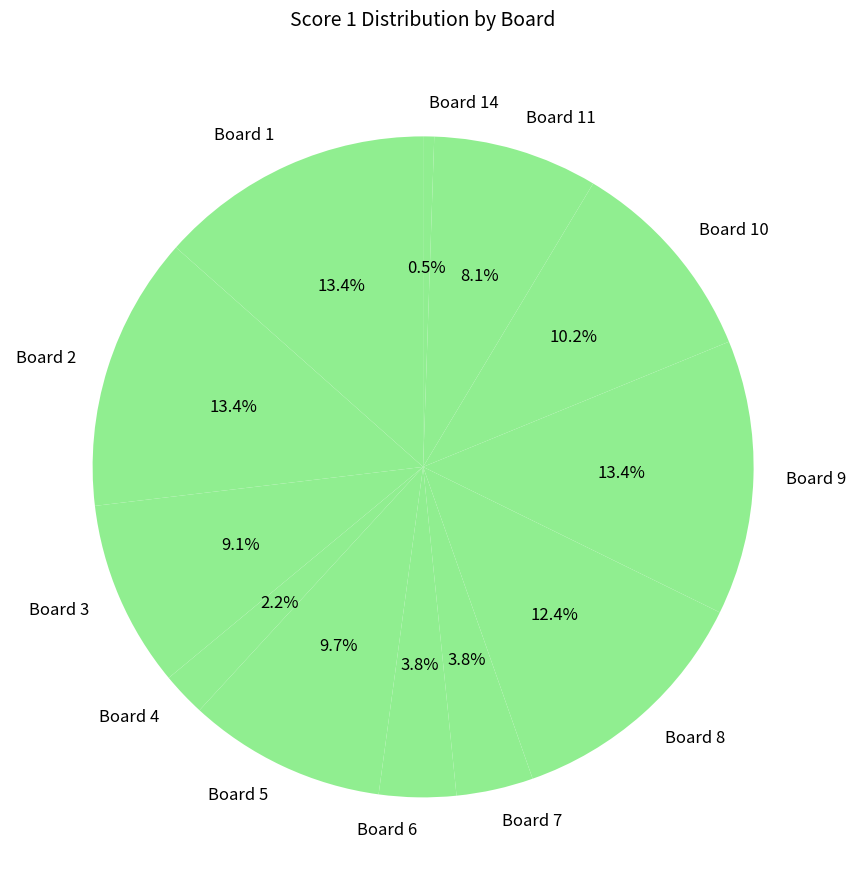

What is the smallest slice in the pie chart?

Board 14